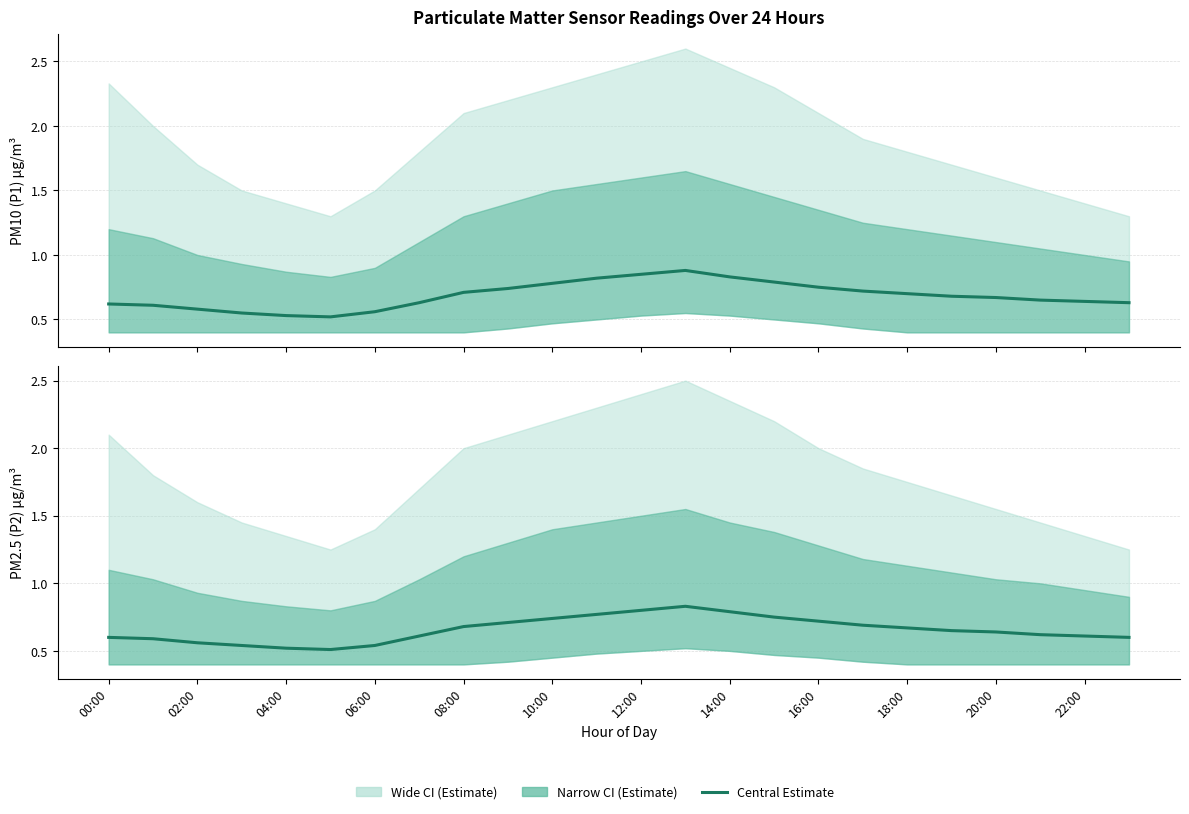

Reading left to right, list all the values displayed in this chart.

P1 (Estimate): 0.6	0.6	0.6	0.6	0.5	0.5	0.6	0.6	0.7	0.7	0.8	0.8	0.8	0.9	0.8	0.8	0.8	0.7	0.7	0.7	0.7	0.7	0.6	0.6
P2 (Estimate): 0.6	0.6	0.6	0.5	0.5	0.5	0.5	0.6	0.7	0.7	0.7	0.8	0.8	0.8	0.8	0.8	0.7	0.7	0.7	0.7	0.6	0.6	0.6	0.6